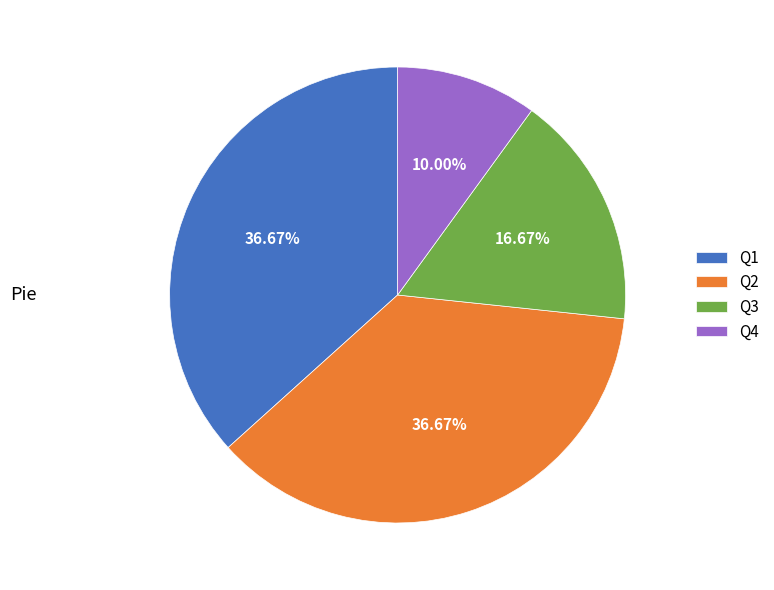

Is Q3 the majority of the pie?

No